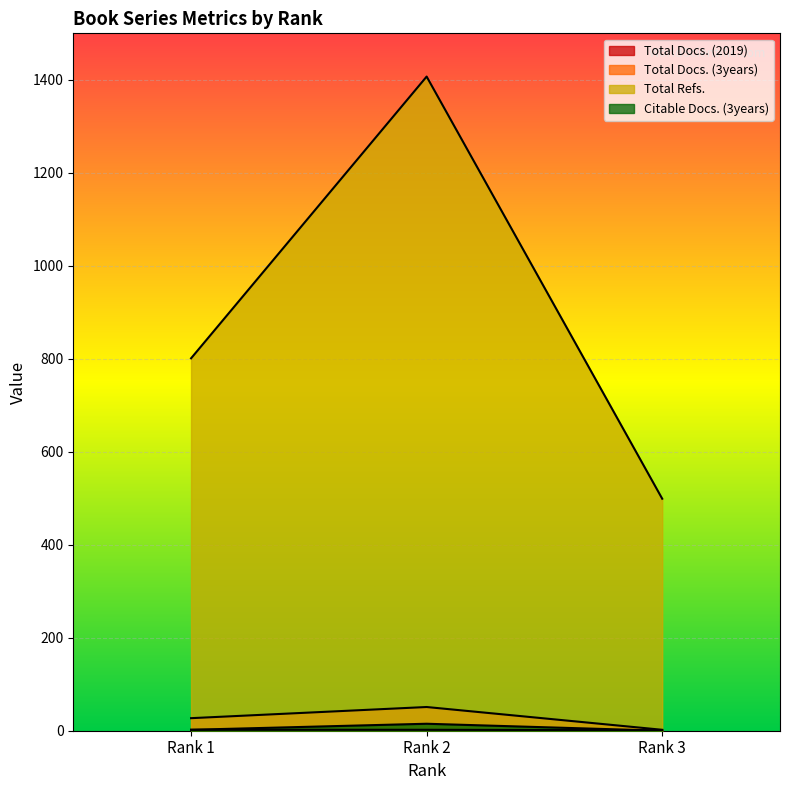

At which label does Citable Docs. (3years) first exceed 2?

Rank 2